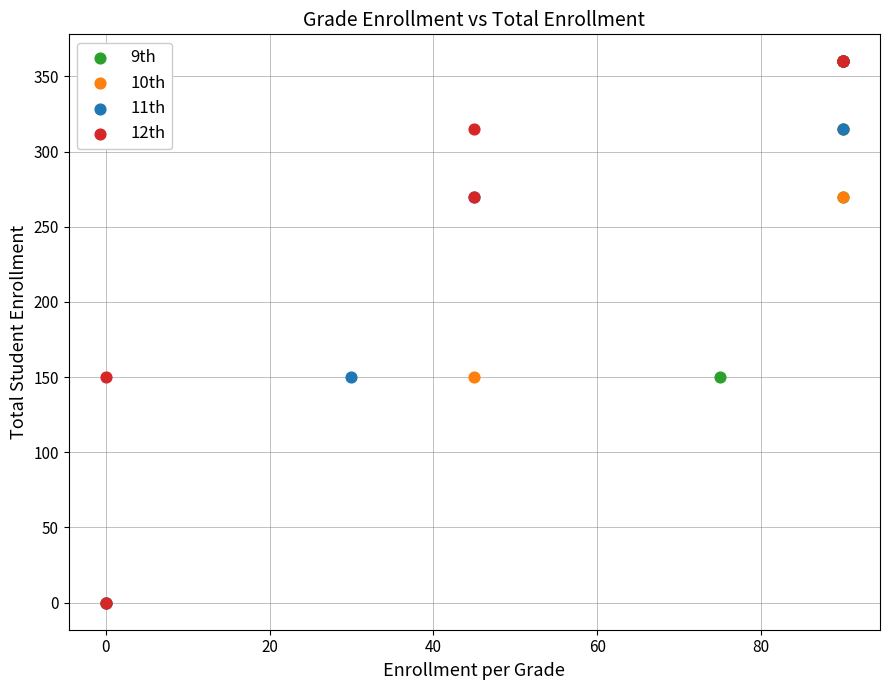

What are all the series names shown in the legend?

9th, 10th, 11th, 12th